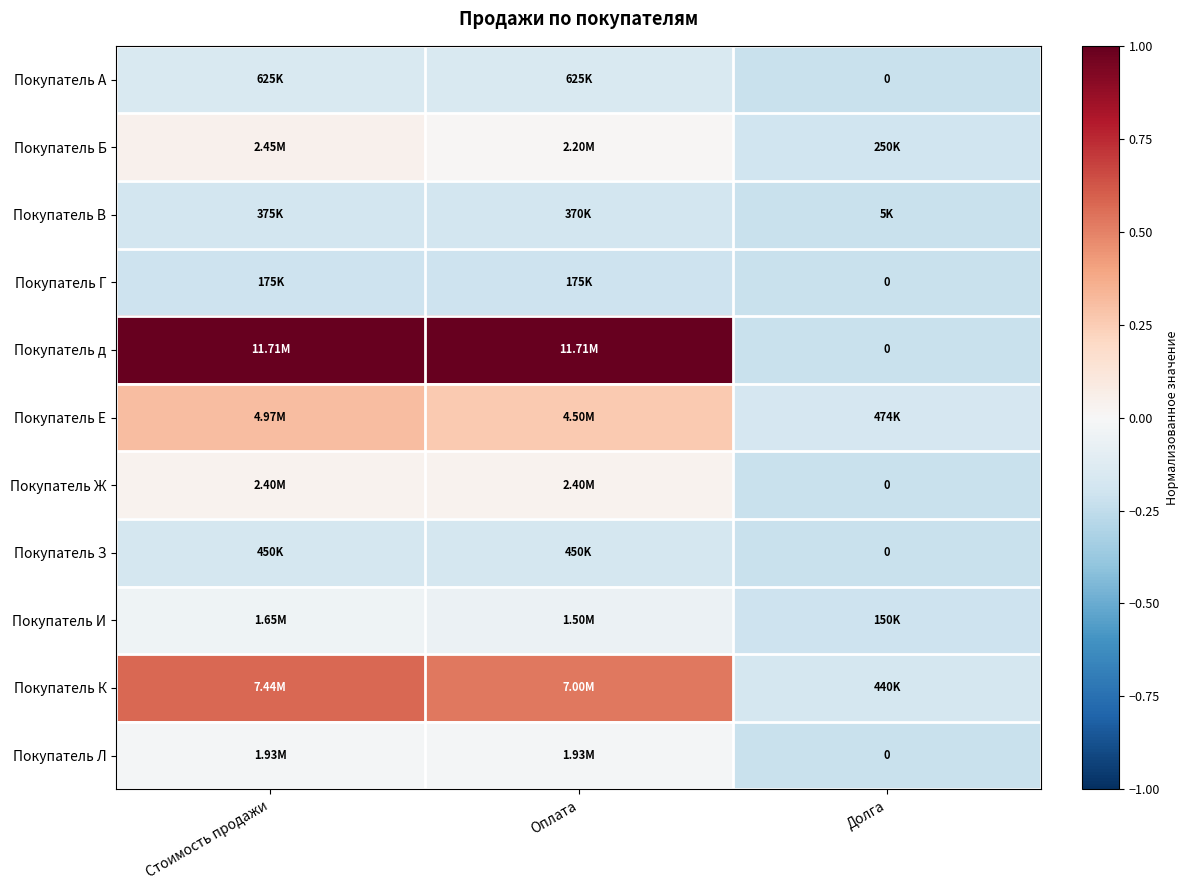

At how many categories does at least one series exceed 0?

2